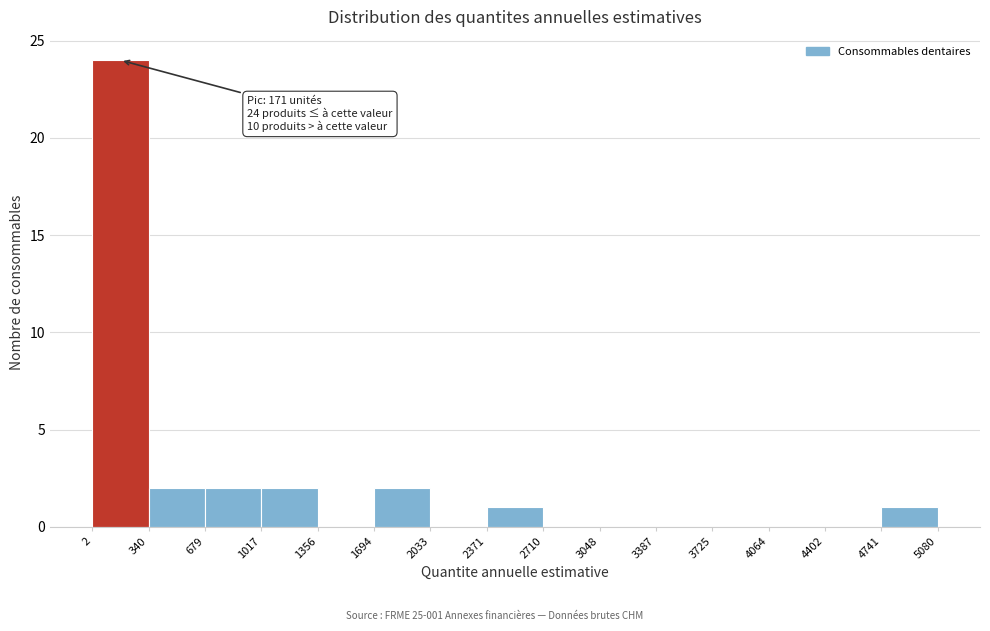

Which range on the x-axis has the tallest bar?

2 to 340